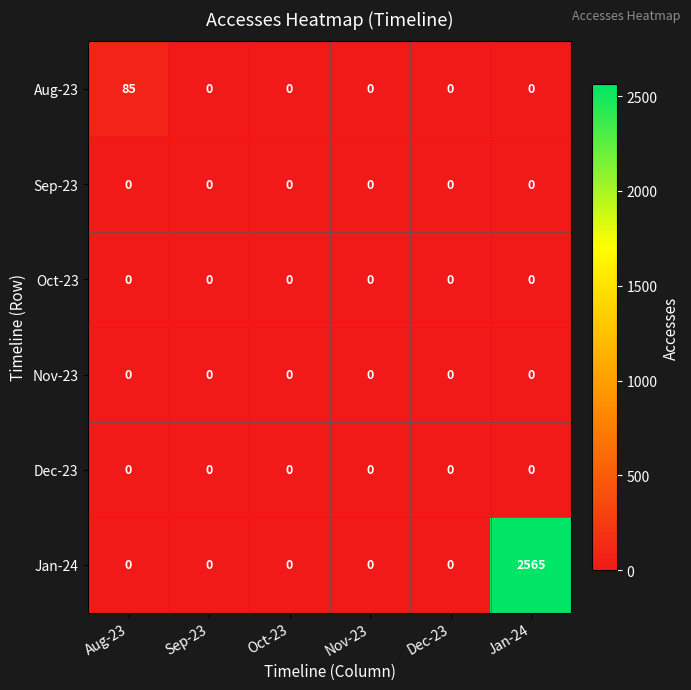

Between Aug-23 and Nov-23, which series saw the biggest shift?

Aug-23